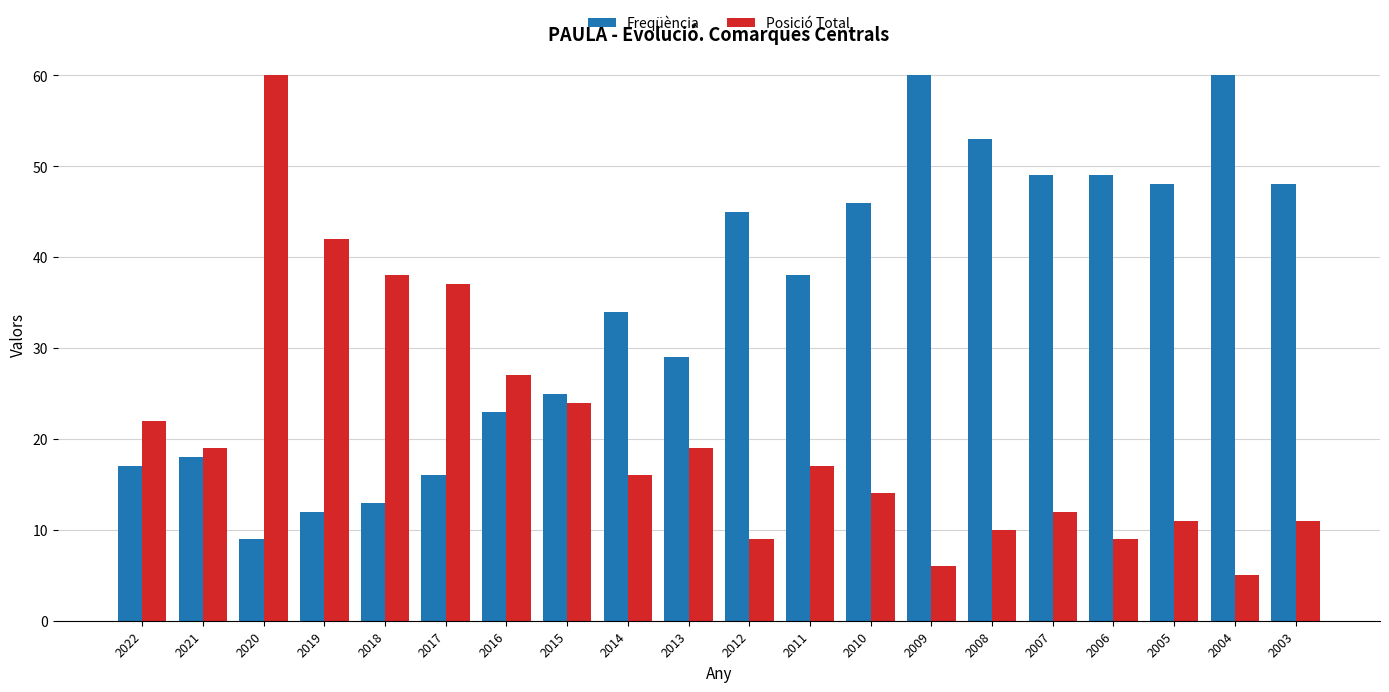

How many groups of bars are there?

20